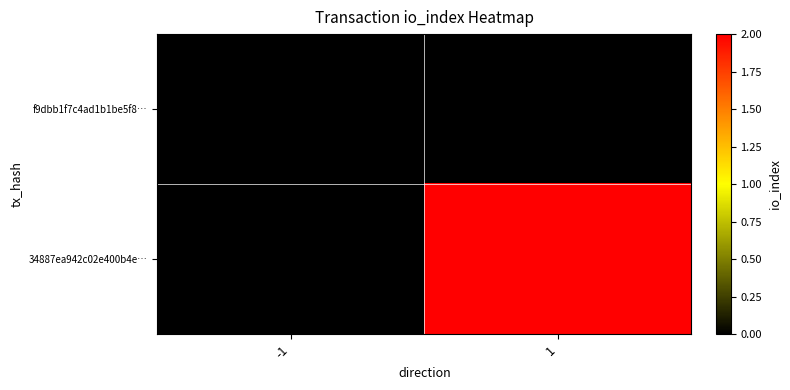

Which series has the largest total across all categories?

34887ea942c02e400b4e…